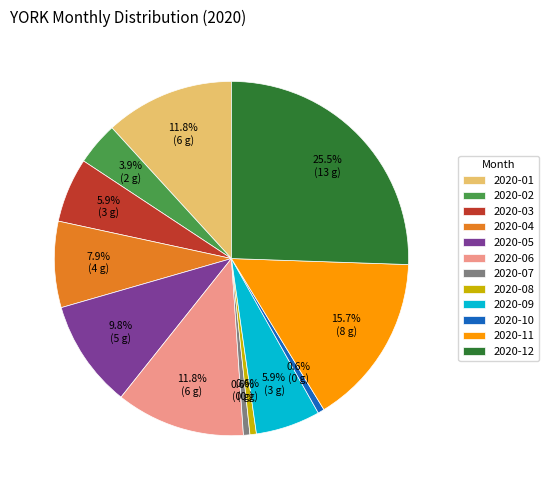

To the nearest percent, what is the difference between the 2020-01 and 2020-08 slice percentages?

11%